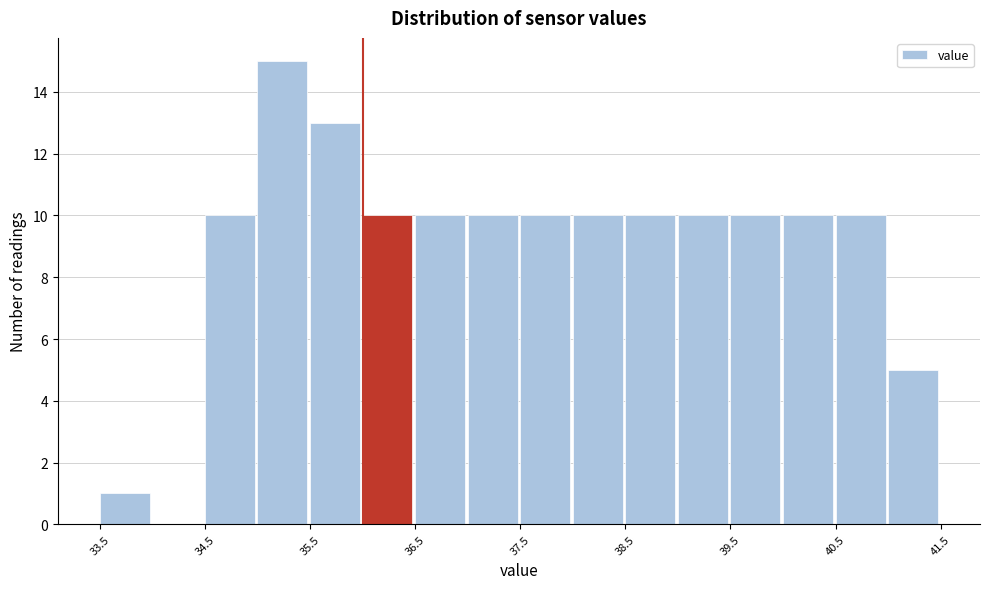

Which range on the x-axis has the tallest bar?

35.0 to 35.5